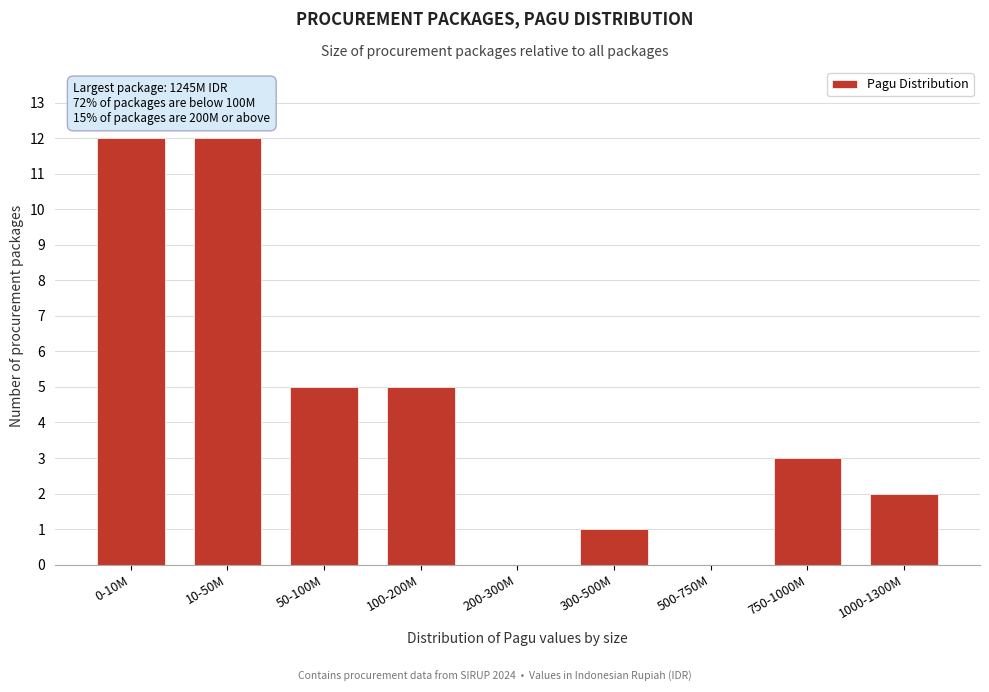

Reading left to right, what are all the values shown in this chart?

0-10M=12	10-50M=12	50-100M=5	100-200M=5	200-300M=0	300-500M=1	500-750M=0	750-1000M=3	1000-1300M=2